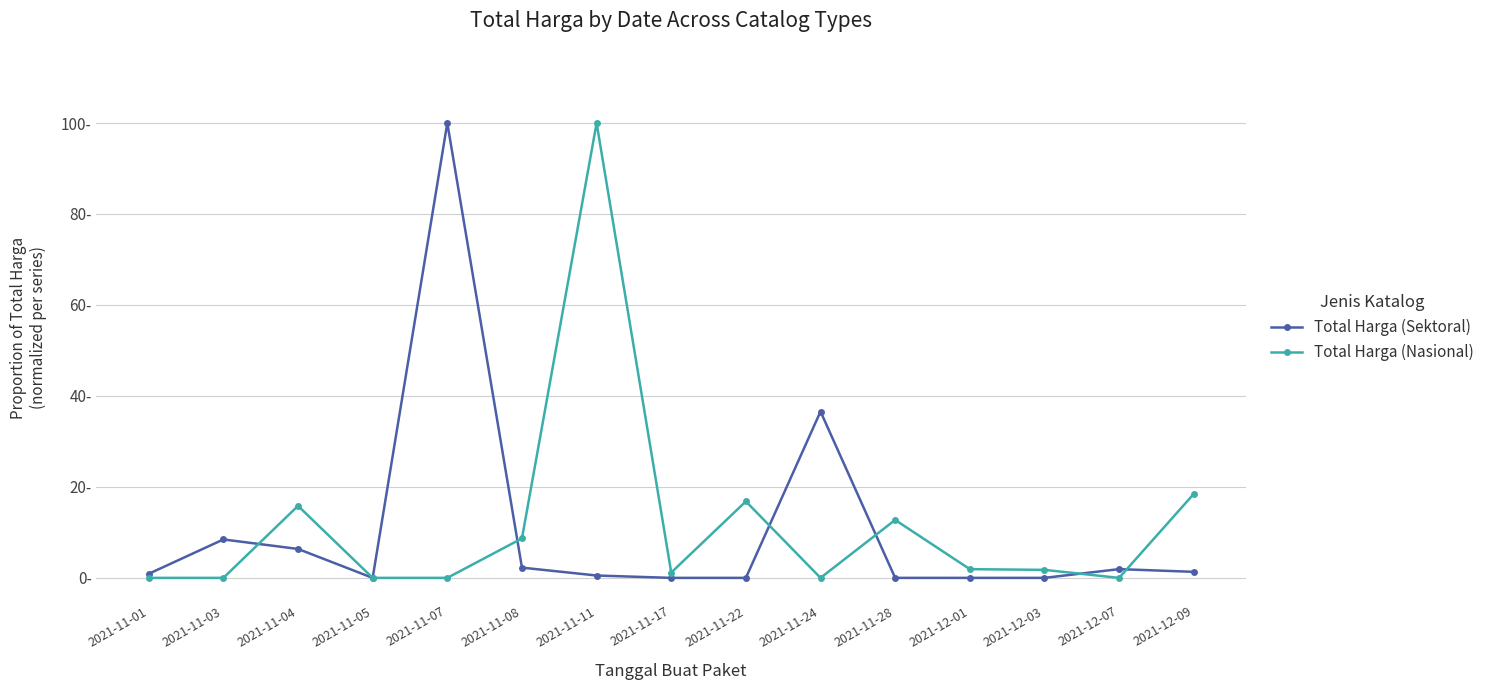

Which series has the largest range (max minus min)?

Total Harga (Sektoral)